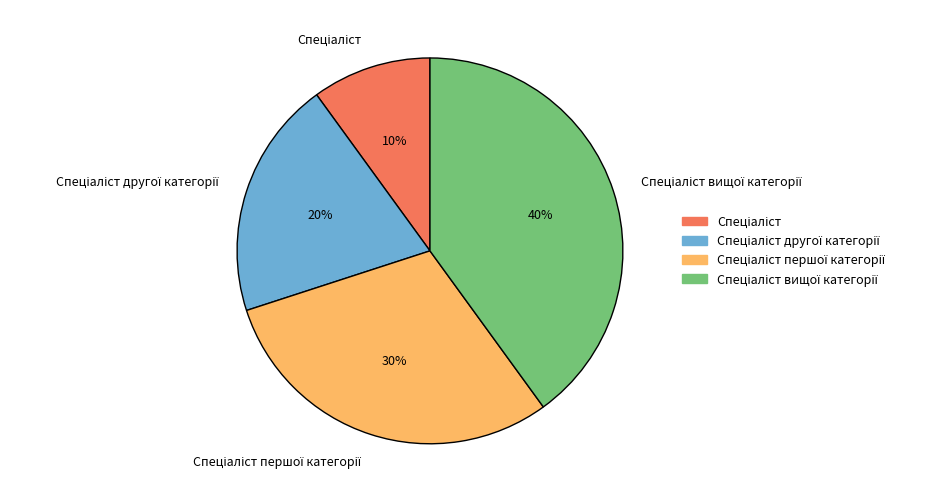

Does any single category account for the majority?

No